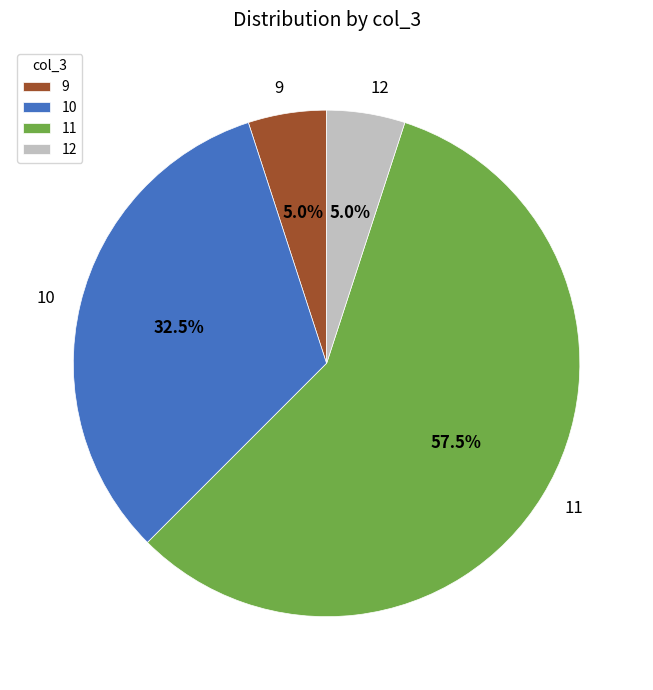

Does 11 represent more than half of the total?

Yes